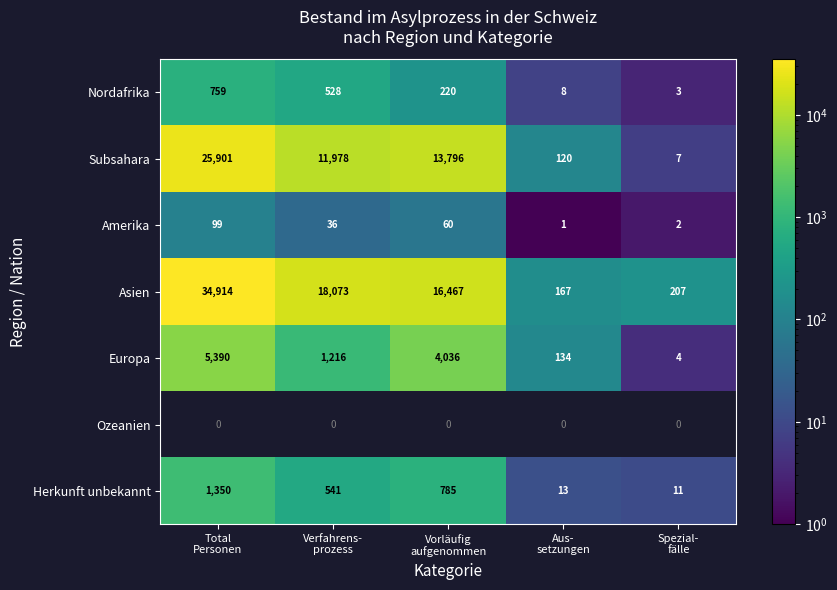

What is the maximum value shown in the chart?

34914